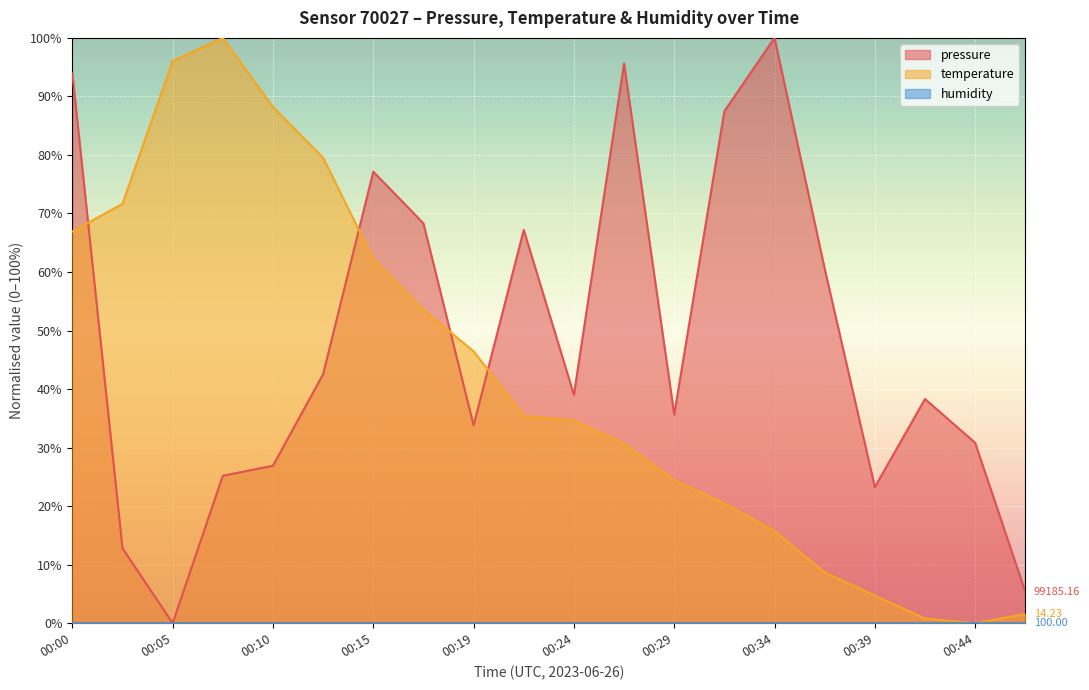

Which has a higher value, 00:05 or 00:46?

00:46